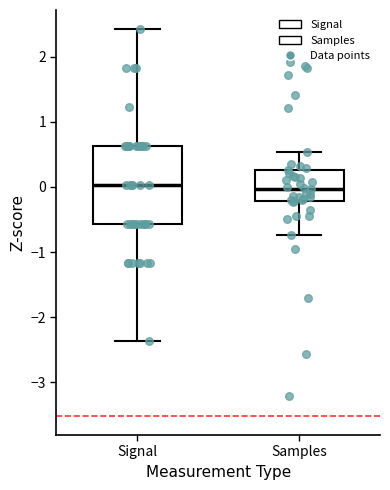

Where does the median line of the box for Signal sit on the y-axis? The values are not printed on the chart, so give them approximately, as read against the axis.

0.0